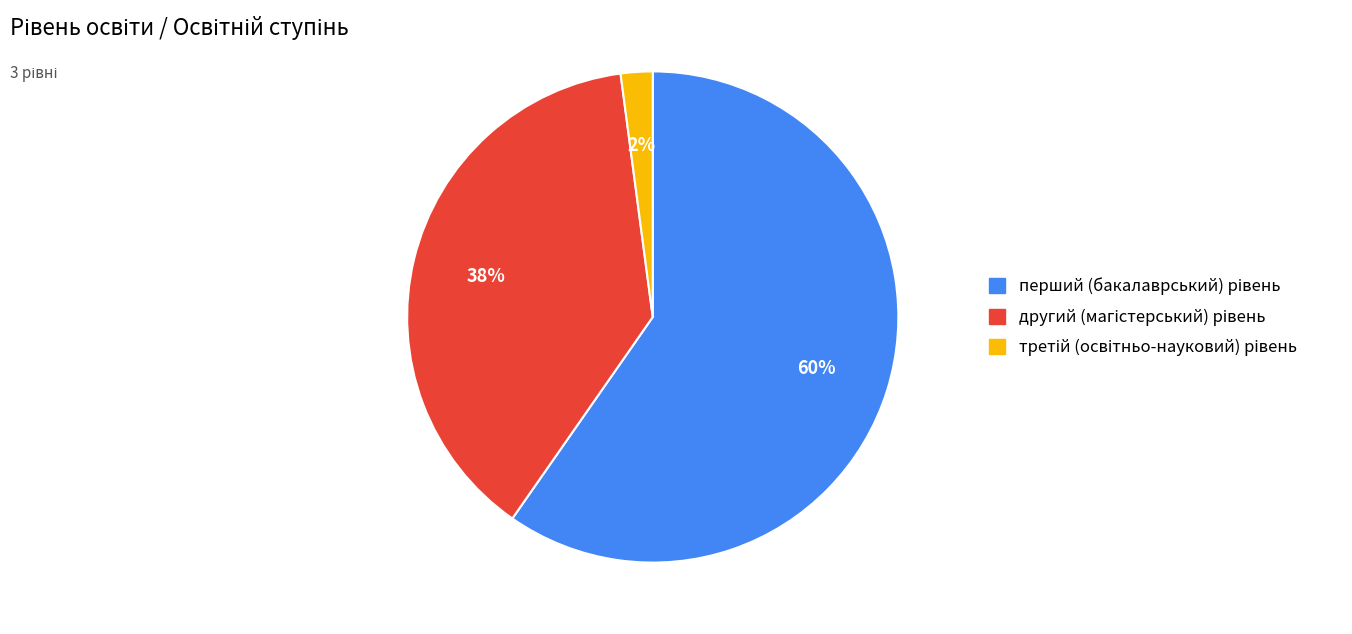

To the nearest percent, what is the difference between the largest and smallest slice percentages?

58%